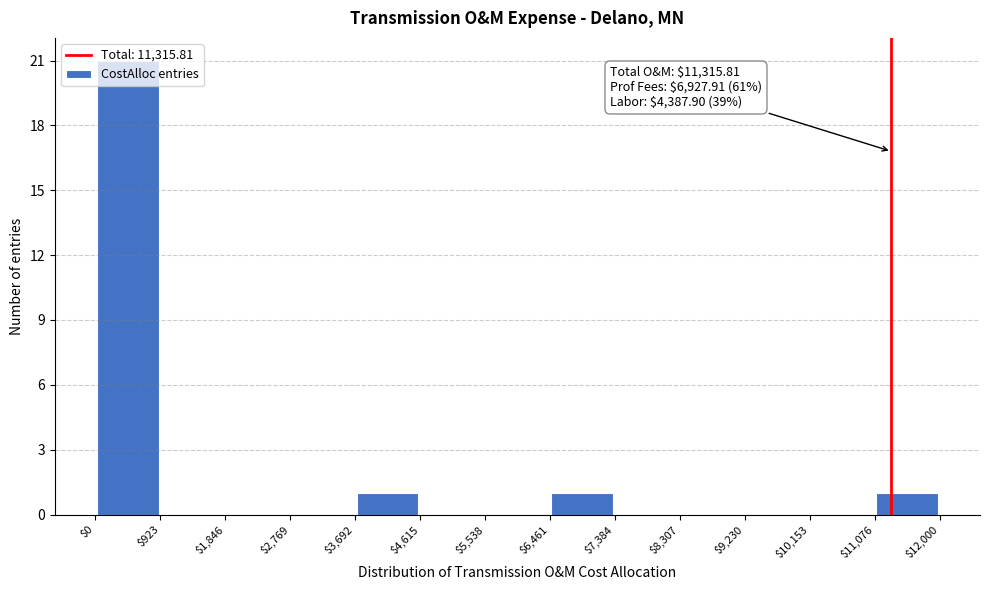

Over which range of the x-axis is the bar tallest?

$0 to $923